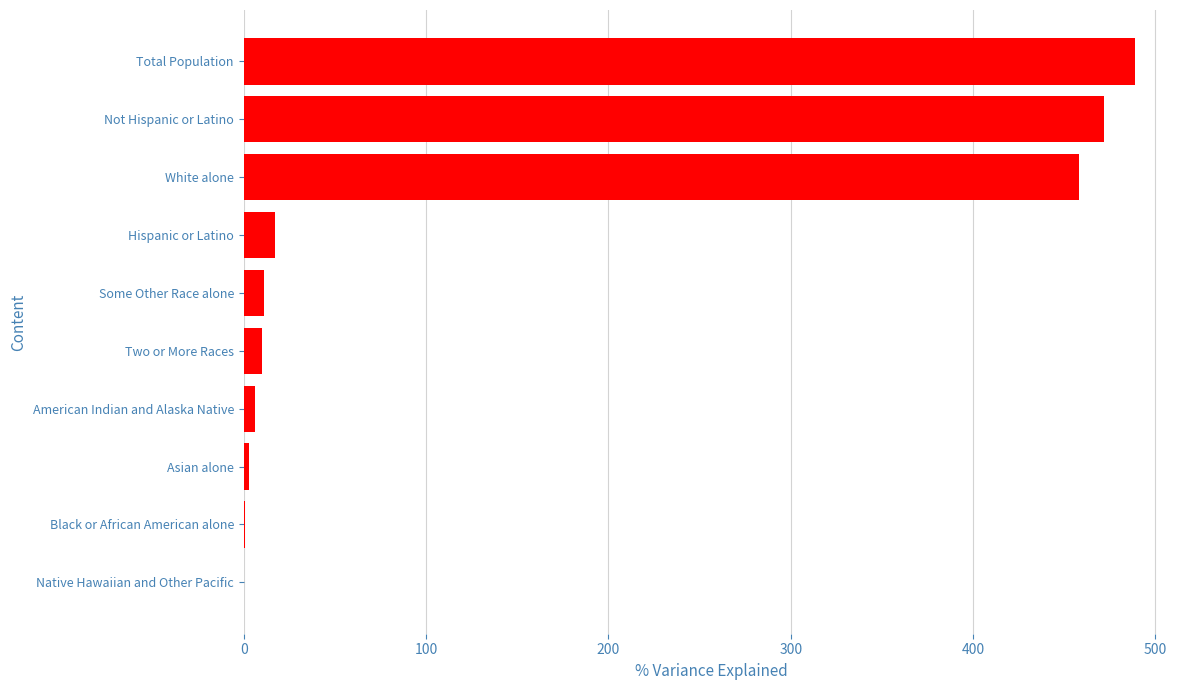

How many data points does each series have?

10